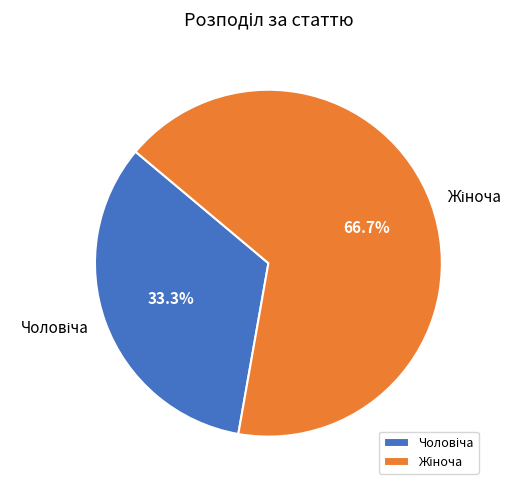

Is there any slice that represents more than half of the pie?

Yes